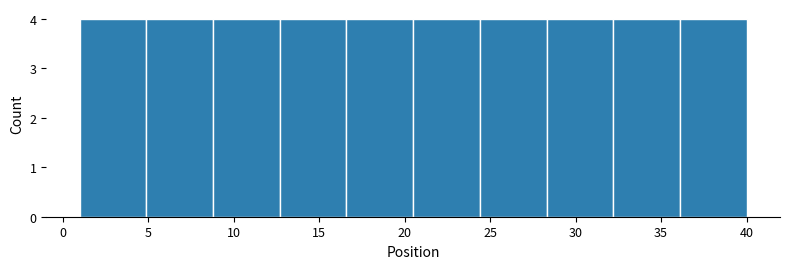

Reading left to right, list every bar in this chart as the range it spans on the x-axis followed by its height. Neither the bar edges nor the heights are printed on the chart, so give them approximately, as read against the axes.

1.0 to 4.9: 4
4.9 to 8.8: 4
8.8 to 12.7: 4
12.7 to 16.6: 4
16.6 to 20.5: 4
20.5 to 24.4: 4
24.4 to 28.3: 4
28.3 to 32.2: 4
32.2 to 36.1: 4
36.1 to 40.0: 4